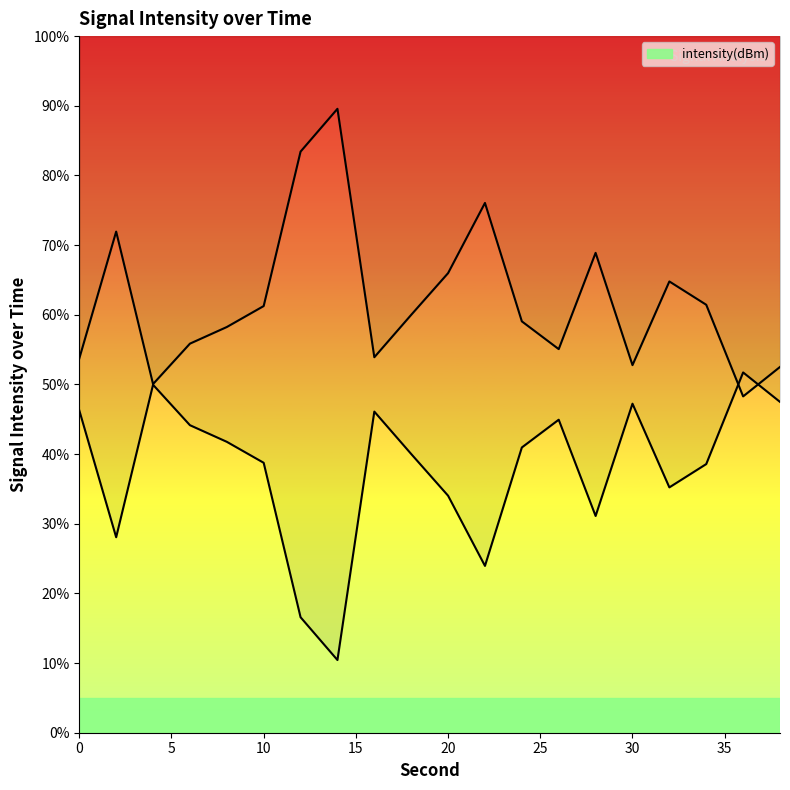

What is the difference between the values at 20 and 16?

12.1